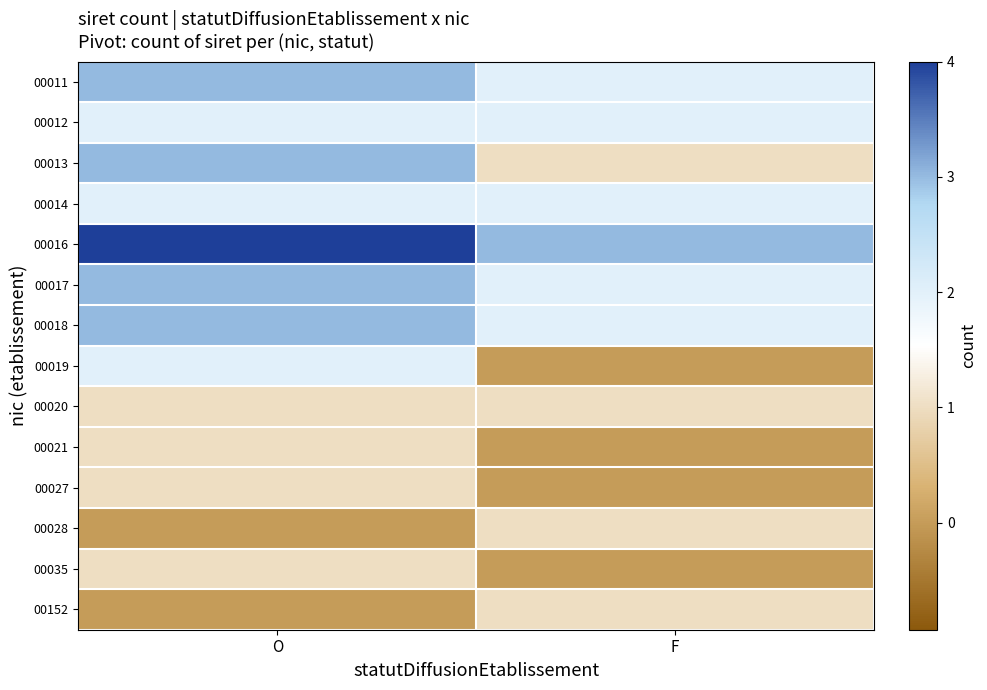

Reading left to right, what are all the values shown in this chart?

00011: O=3	F=2
00012: O=2	F=2
00013: O=3	F=1
00014: O=2	F=2
00016: O=4	F=3
00017: O=3	F=2
00018: O=3	F=2
00019: O=2	F=0
00020: O=1	F=1
00021: O=1	F=0
00027: O=1	F=0
00028: O=0	F=1
00035: O=1	F=0
00152: O=0	F=1